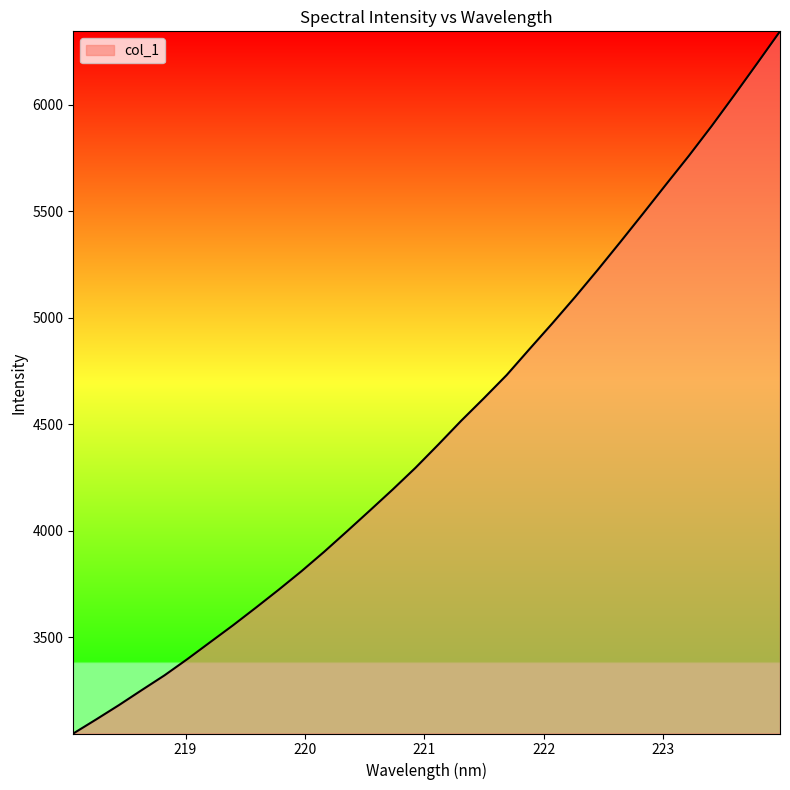

What is the smallest value displayed?

3048.7